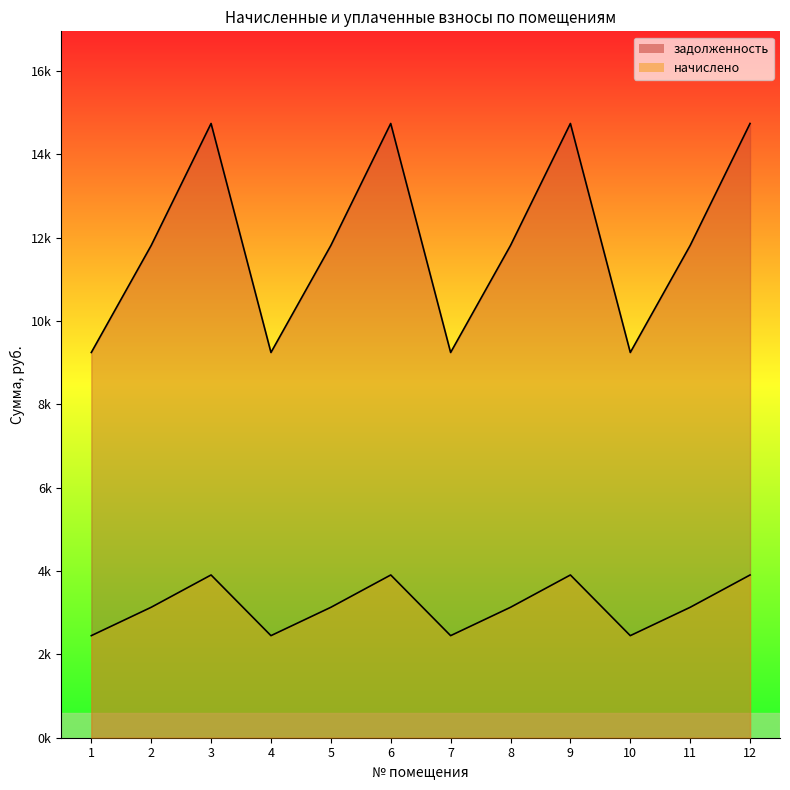

List the series in order of their overall mean, highest first.

задолженность, начислено